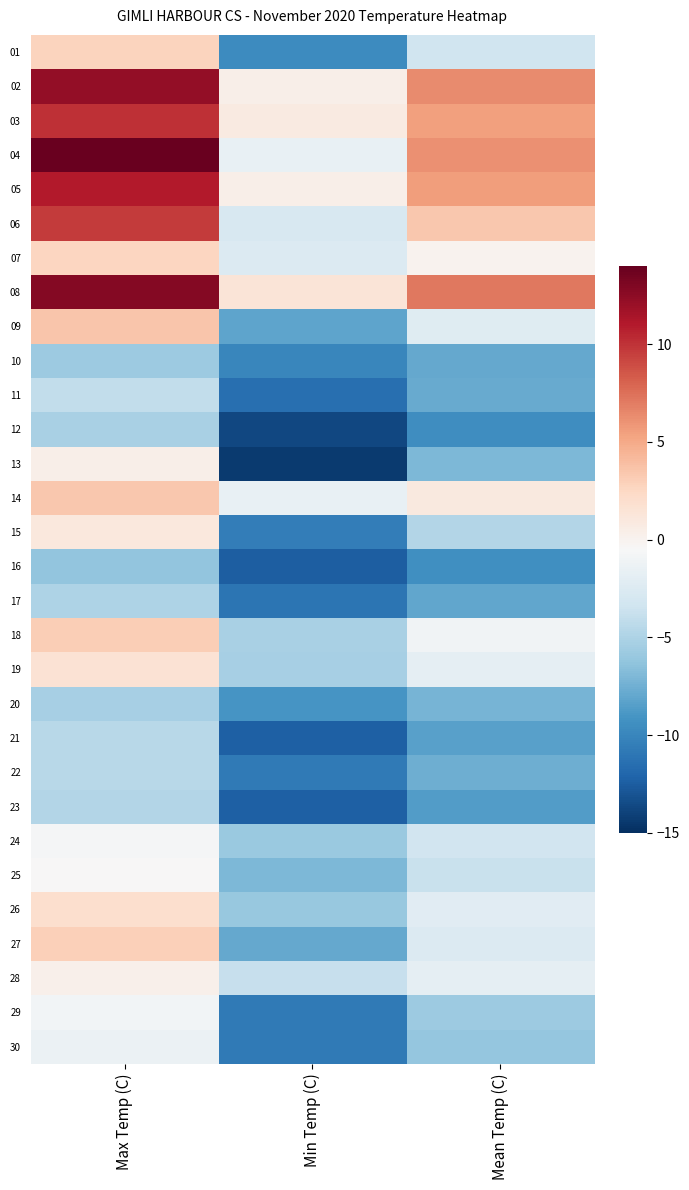

List the series in order of their peak value, lowest first.

16, 10, 20, 12, 17, 23, 21, 22, 11, 30, 29, 24, 25, 28, 13, 15, 19, 26, 07, 01, 27, 18, 14, 09, 06, 03, 05, 02, 08, 04